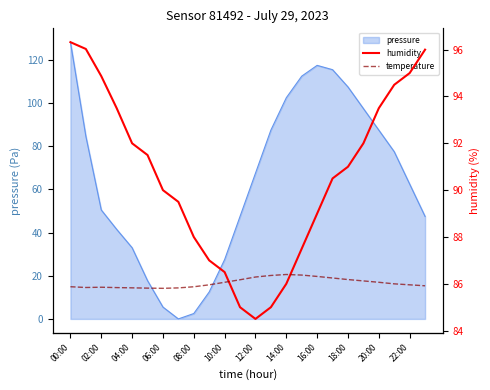

What is the difference between the second highest and minimum values in the temperature series?

6.8